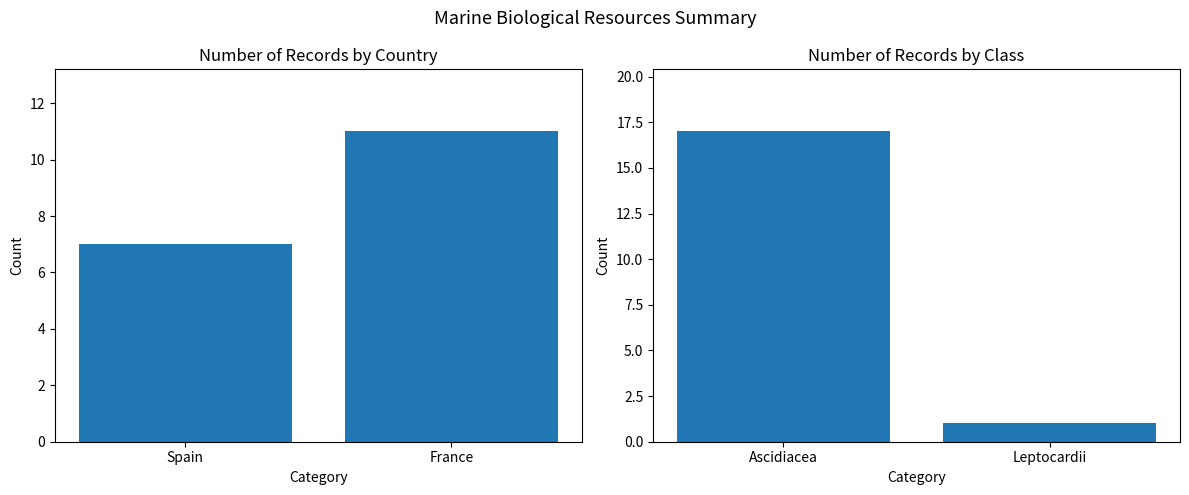

How many Records by Class values are between 1 and 17?

2